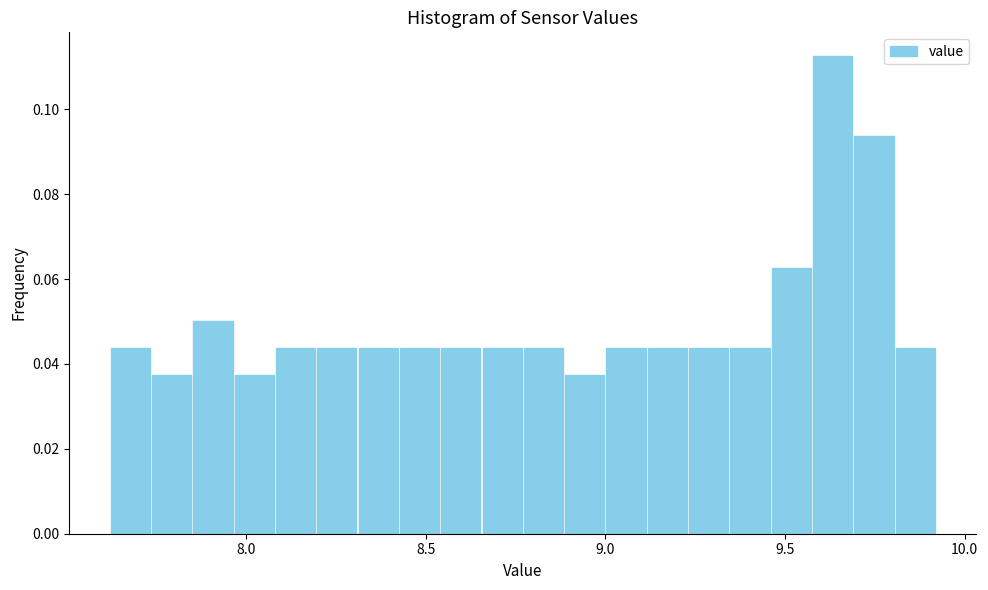

Read against the x-axis, roughly where is the centre of the tallest bar?

9.65